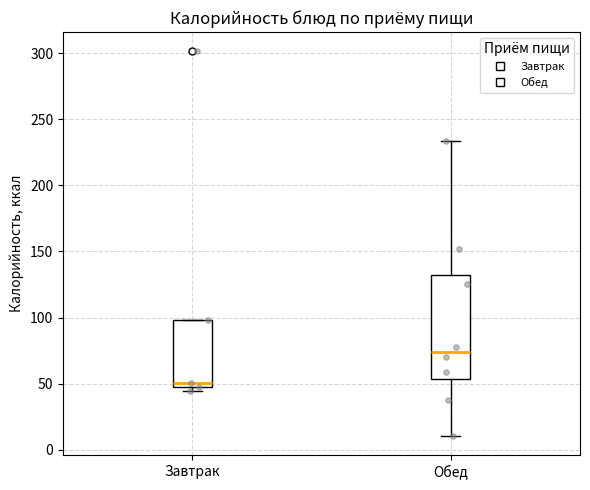

Comparing the boxes themselves (not the whiskers), which one is the tallest?

Обед